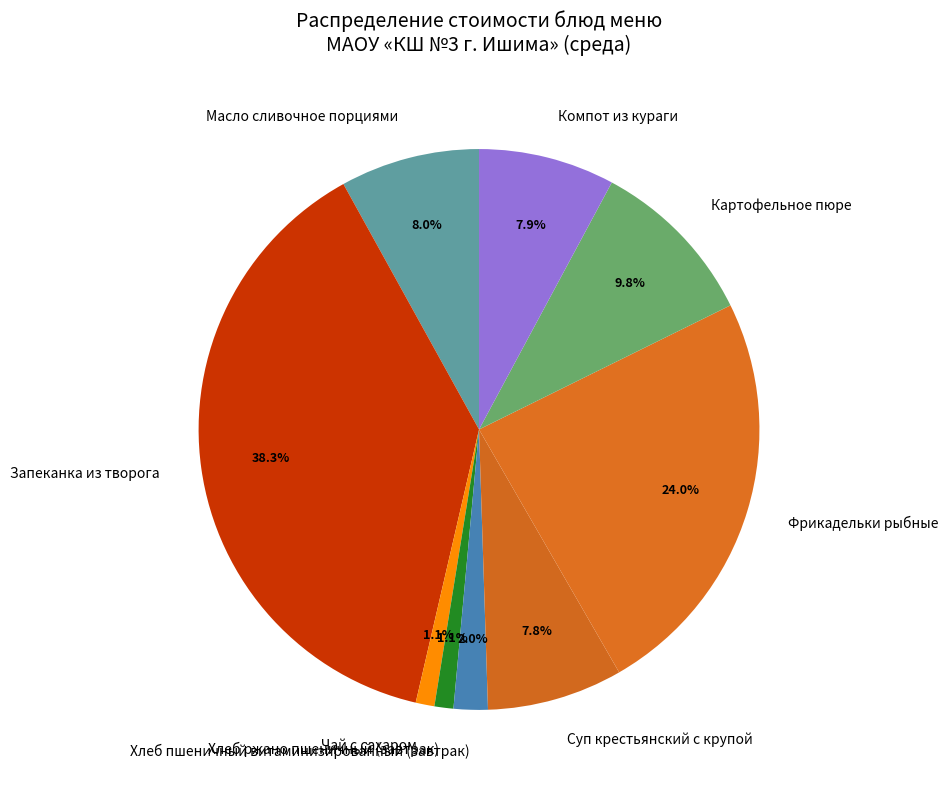

How many slices are in this pie chart?

9